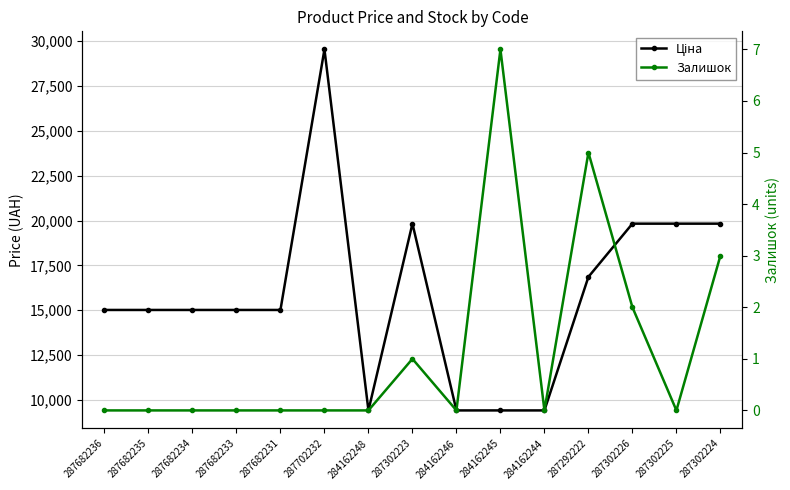

Is it true that Ціна equals 9416.9 at 284162244?

True